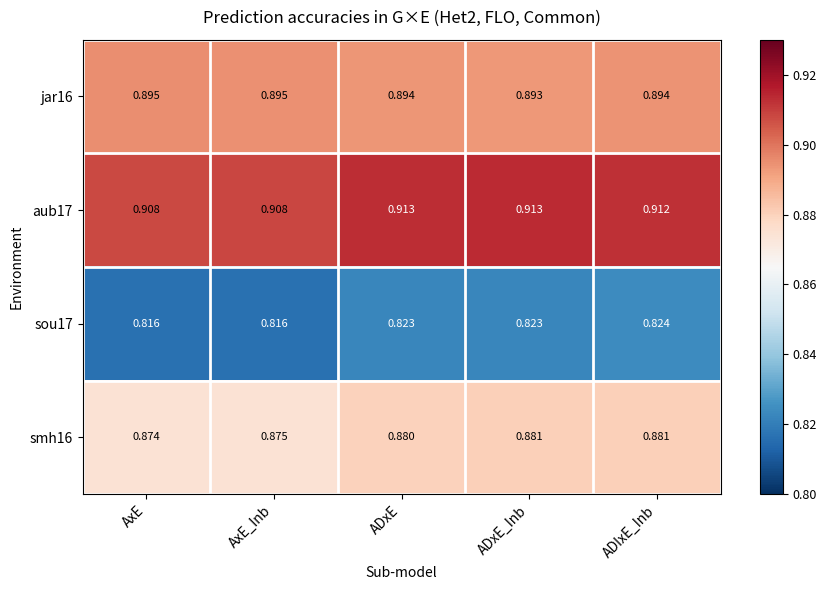

At which category is the sum across all series the highest?

ADIxE_Inb